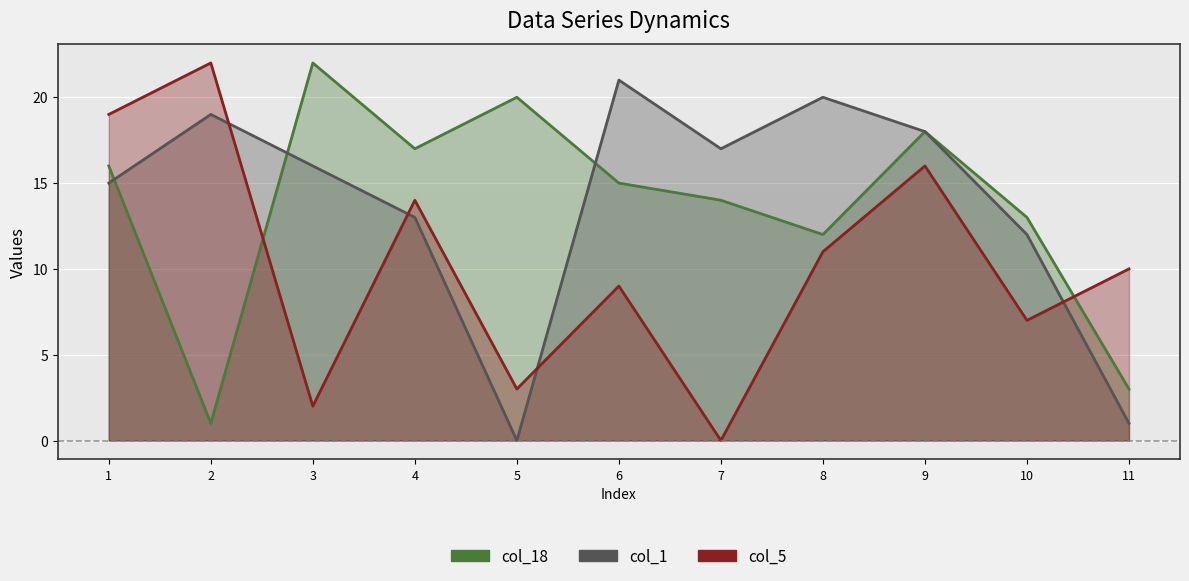

Which series has the largest range (max minus min)?

col_5